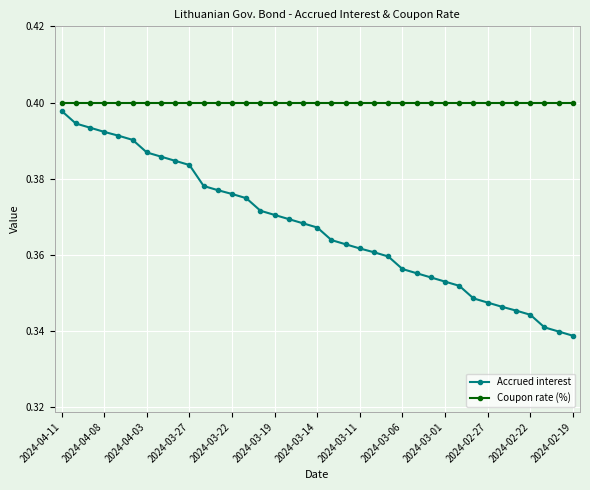

List the series in order of their overall mean, lowest first.

Accrued interest, Coupon rate (%)